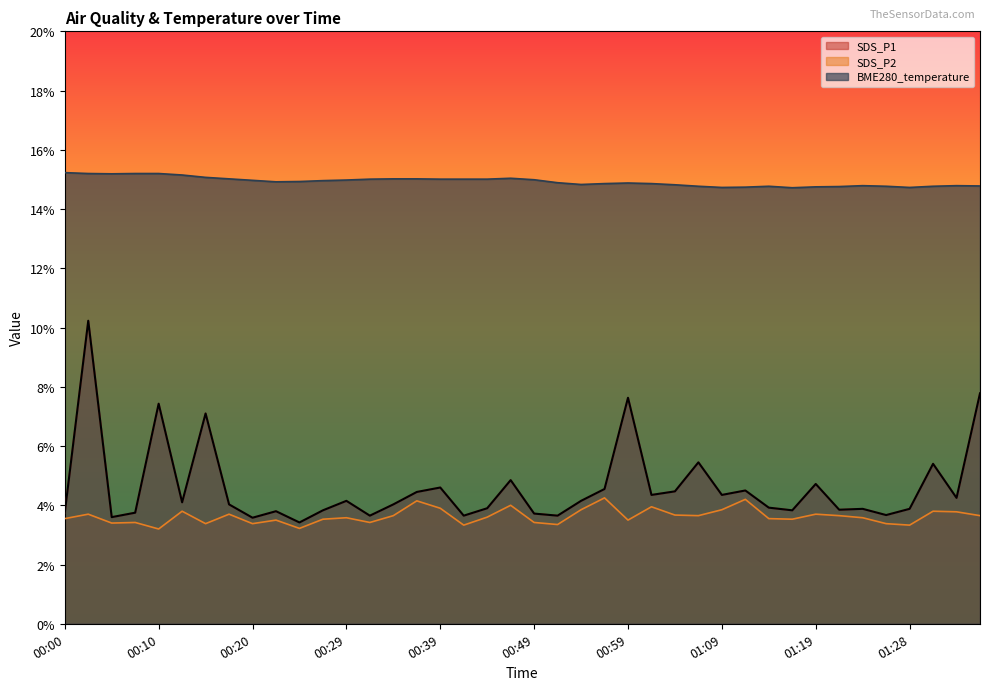

Reading left to right, transcribe all the data shown in this chart.

SDS_P1: 00:00=3.8	00:03=10.2	00:05=3.6	00:08=3.8	00:10=7.4	00:12=4.1	00:15=7.1	00:17=4.0	00:20=3.6	00:22=3.8	00:25=3.4	00:27=3.8	00:29=4.2	00:32=3.6	00:34=4.0	00:37=4.5	00:39=4.6	00:42=3.6	00:44=3.9	00:46=4.8	00:49=3.7	00:51=3.6	00:54=4.2	00:56=4.5	00:59=7.6	01:01=4.3	01:04=4.5	01:06=5.5	01:09=4.3	01:11=4.5	01:14=3.9	01:16=3.8	01:19=4.7	01:21=3.9	01:24=3.9	01:26=3.7	01:28=3.9	01:31=5.4	01:33=4.2	01:36=7.8
SDS_P2: 00:00=3.5	00:03=3.7	00:05=3.4	00:08=3.4	00:10=3.2	00:12=3.8	00:15=3.4	00:17=3.7	00:20=3.4	00:22=3.5	00:25=3.2	00:27=3.5	00:29=3.6	00:32=3.4	00:34=3.6	00:37=4.2	00:39=3.9	00:42=3.3	00:44=3.6	00:46=4.0	00:49=3.4	00:51=3.4	00:54=3.9	00:56=4.2	00:59=3.5	01:01=4.0	01:04=3.7	01:06=3.6	01:09=3.9	01:11=4.2	01:14=3.5	01:16=3.5	01:19=3.7	01:21=3.6	01:24=3.6	01:26=3.4	01:28=3.3	01:31=3.8	01:33=3.8	01:36=3.6
BME280_temperature: 00:00=15.2	00:03=15.2	00:05=15.2	00:08=15.2	00:10=15.2	00:12=15.2	00:15=15.1	00:17=15.0	00:20=15.0	00:22=14.9	00:25=14.9	00:27=15.0	00:29=15.0	00:32=15.0	00:34=15.0	00:37=15.0	00:39=15.0	00:42=15.0	00:44=15.0	00:46=15.0	00:49=15.0	00:51=14.9	00:54=14.8	00:56=14.9	00:59=14.9	01:01=14.9	01:04=14.8	01:06=14.8	01:09=14.7	01:11=14.7	01:14=14.8	01:16=14.7	01:19=14.8	01:21=14.8	01:24=14.8	01:26=14.8	01:28=14.7	01:31=14.8	01:33=14.8	01:36=14.8